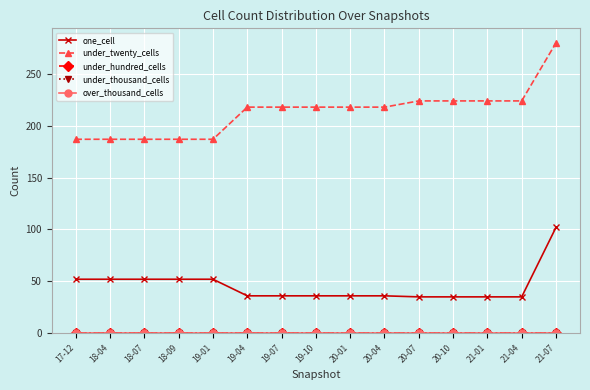

Is this an area chart (filled region under the line)?

No